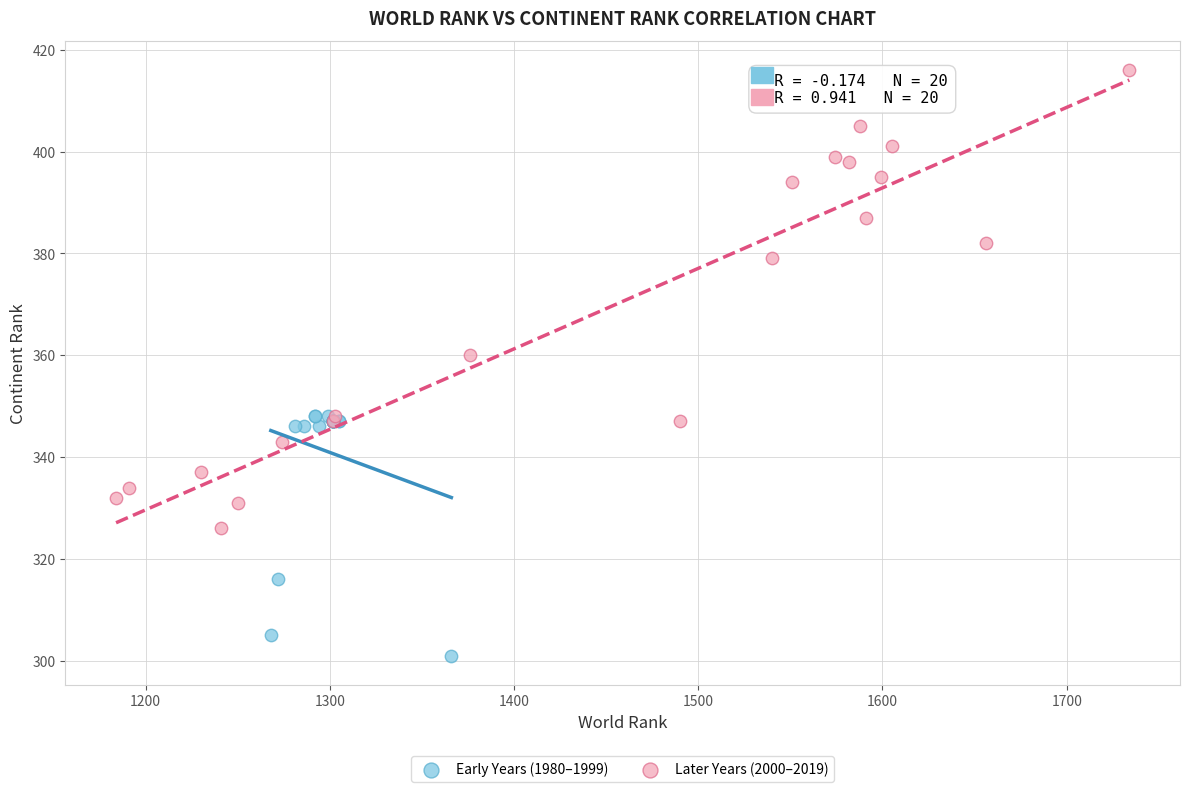

Which series has the largest Y range (max minus min)?

Later Years (2000–2019)